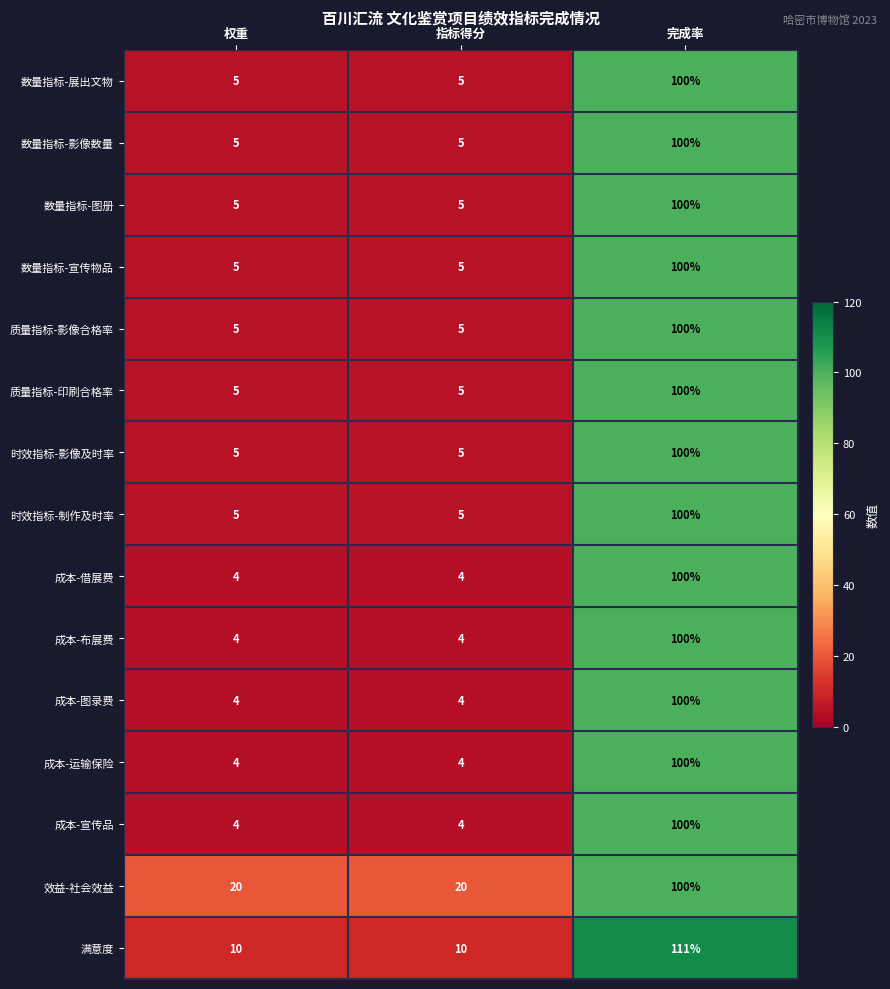

Which label corresponds to the largest value in the chart?

完成率